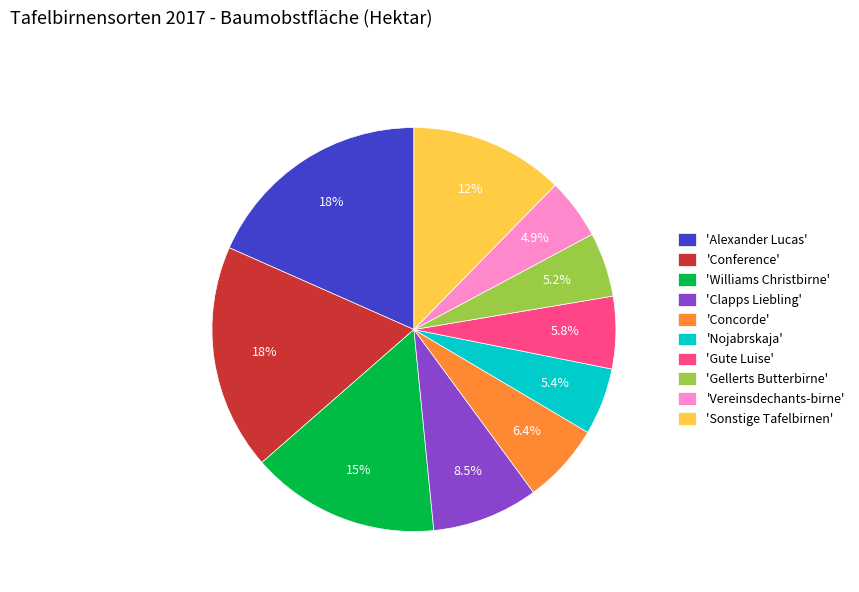

Approximately how many times larger is the value at 'Williams Christbirne' compared to 'Alexander Lucas'?

0.8